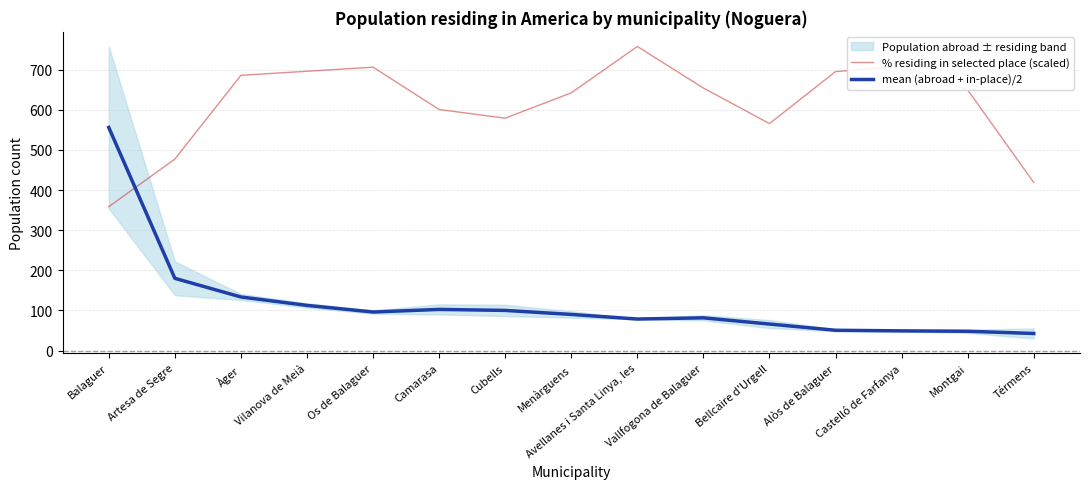

At which label is mean (abroad + in-place)/2 closest to 299?

Artesa de Segre